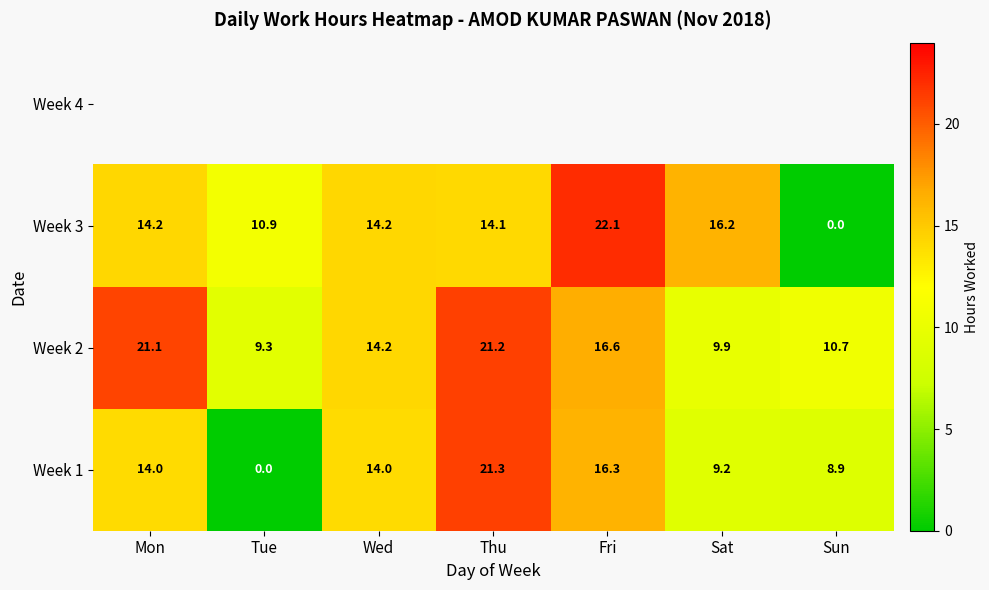

Is the value of Week 2 at Tue greater than the value of Week 3 at Mon?

No